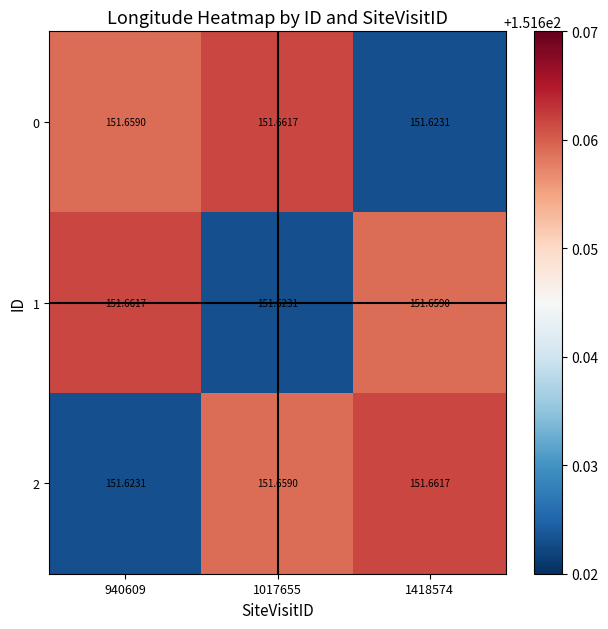

At which category is the sum across all series the highest?

940609